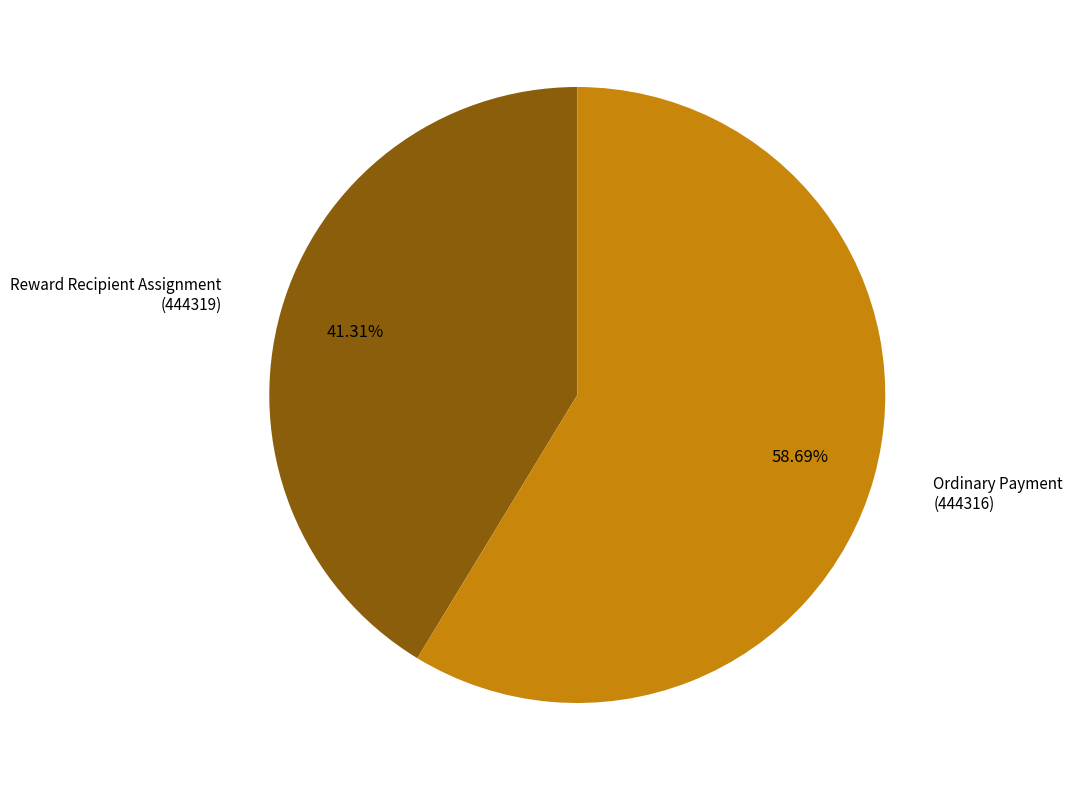

To the nearest percent, what is the average slice percentage?

50%